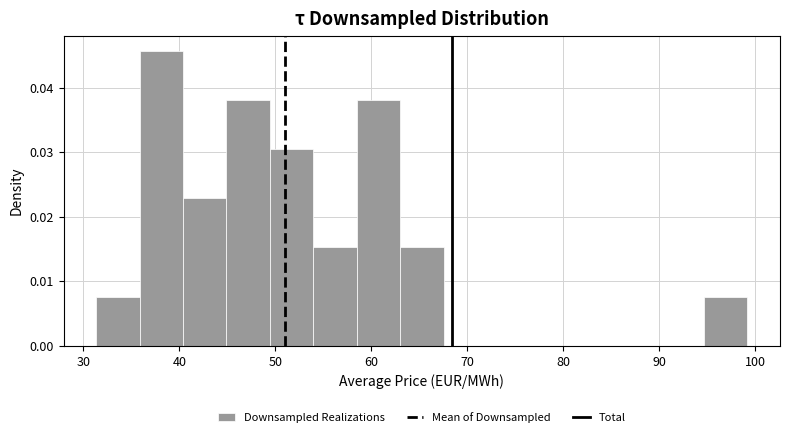

Reading left to right, list every bar in this chart as the range it spans on the x-axis followed by its height. Neither the bar edges nor the heights are printed on the chart, so give them approximately, as read against the axes.

31 to 36: 0.008
36 to 40: 0.046
40 to 45: 0.023
45 to 49: 0.038
49 to 54: 0.030
54 to 58: 0.015
58 to 63: 0.038
63 to 68: 0.015
68 to 72: 0
72 to 77: 0
77 to 81: 0
81 to 86: 0
86 to 90: 0
90 to 95: 0
95 to 99: 0.008